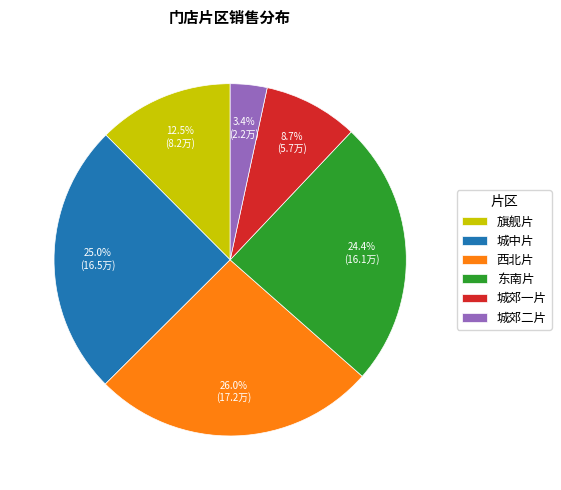

Which slice is the largest?

西北片